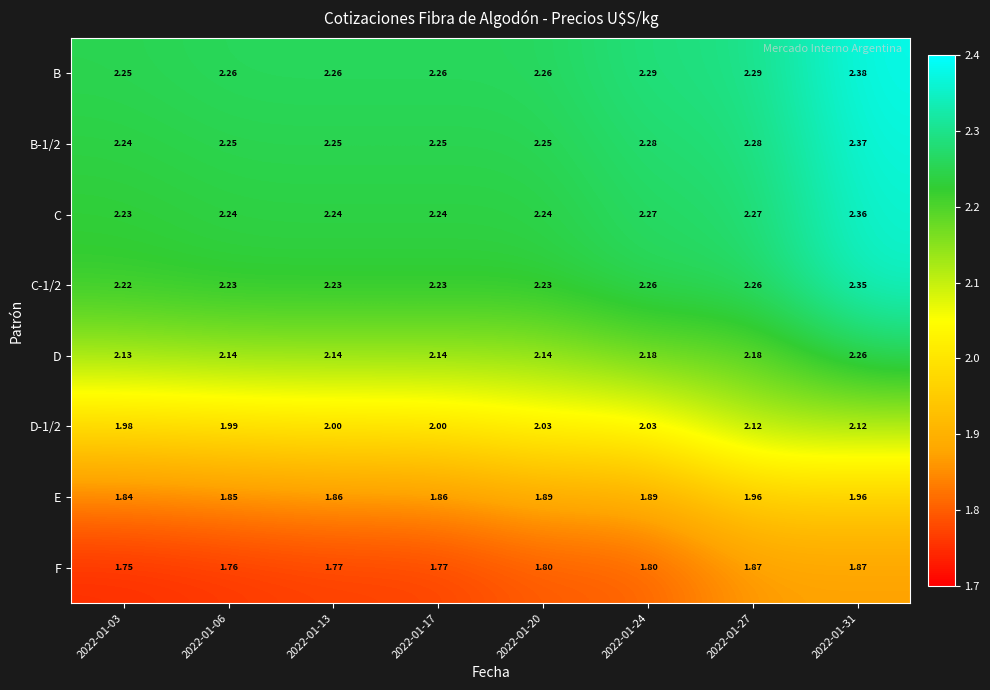

Which series changed the most between 2022-01-13 and 2022-01-24?

D